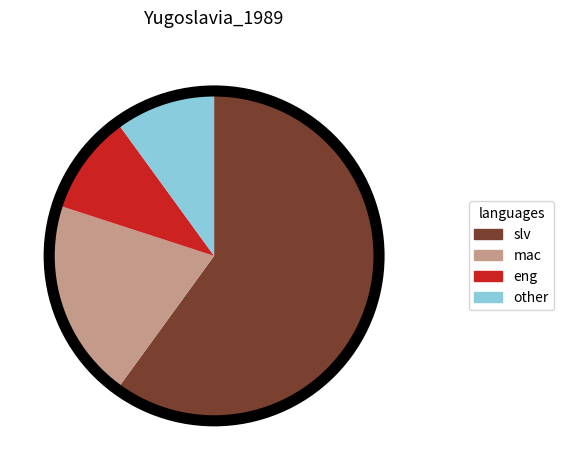

Between eng and mac, which is larger?

mac